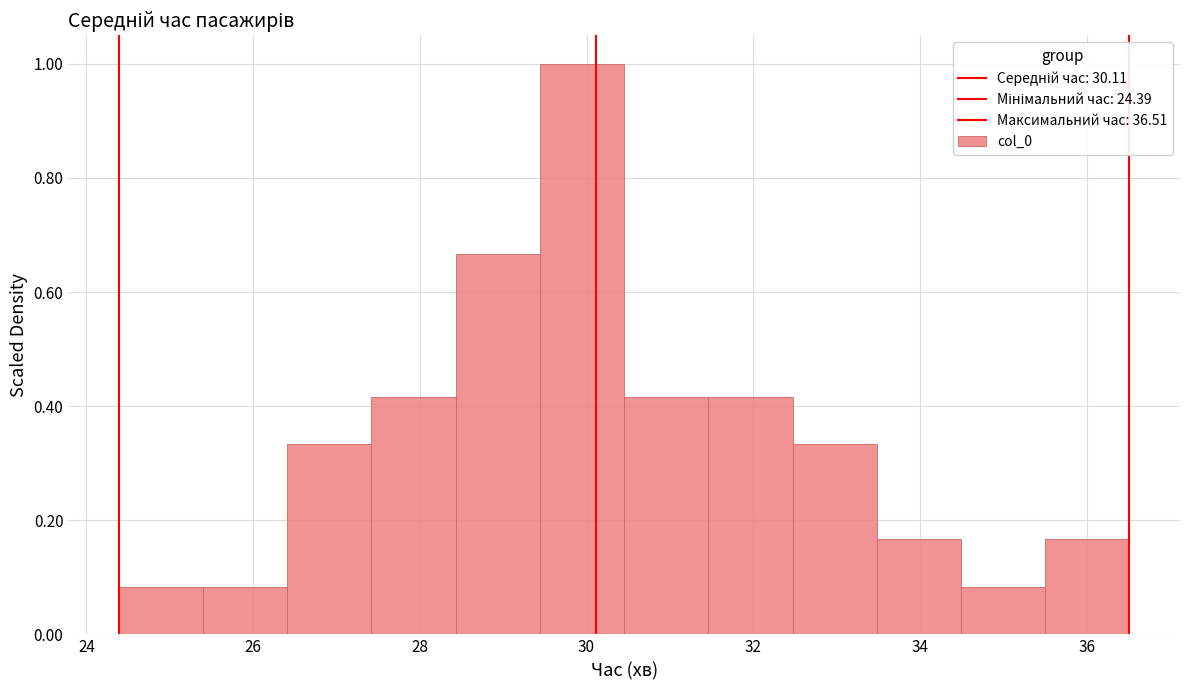

Reading left to right, transcribe this chart: for each bar, give the range it covers on the x-axis and its height. Neither the bar edges nor the heights are printed on the chart, so give them approximately, as read against the axes.

24.4 to 25.4: 0.08
25.4 to 26.4: 0.08
26.4 to 27.4: 0.34
27.4 to 28.4: 0.42
28.4 to 29.4: 0.66
29.4 to 30.4: 1.00
30.4 to 31.4: 0.42
31.4 to 32.4: 0.42
32.4 to 33.4: 0.34
33.4 to 34.4: 0.16
34.4 to 35.6: 0.08
35.6 to 36.6: 0.16